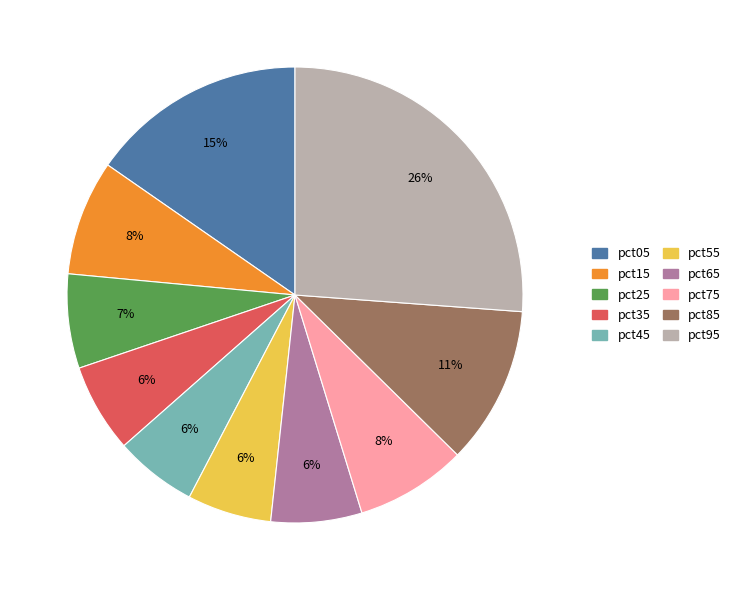

What is the largest slice in the pie chart?

pct95